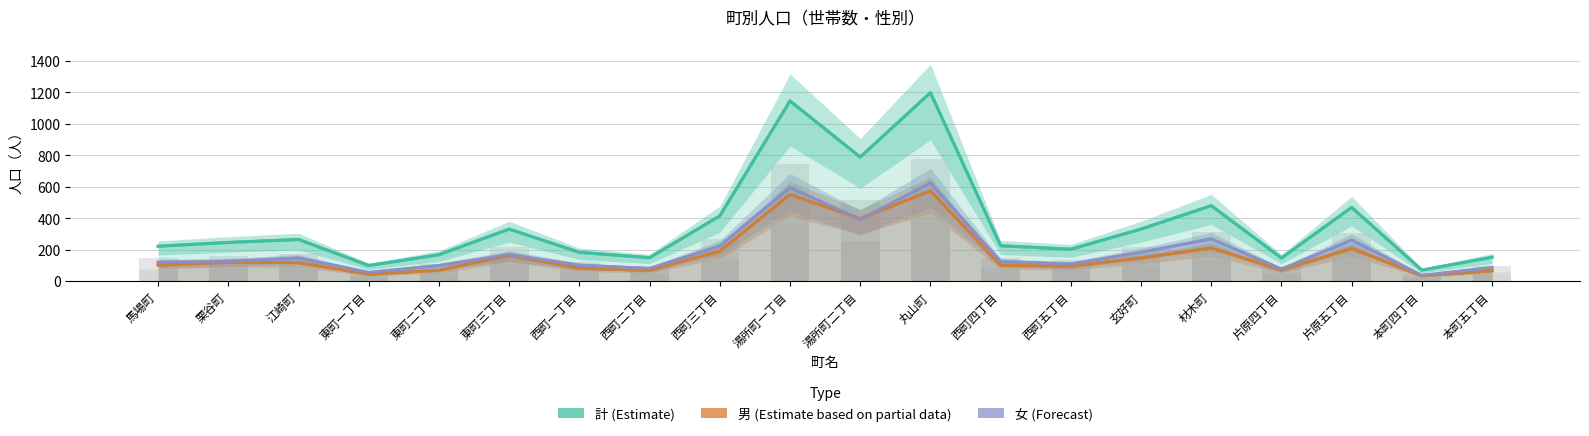

What is the difference between the highest and lowest values at 江崎町?

147